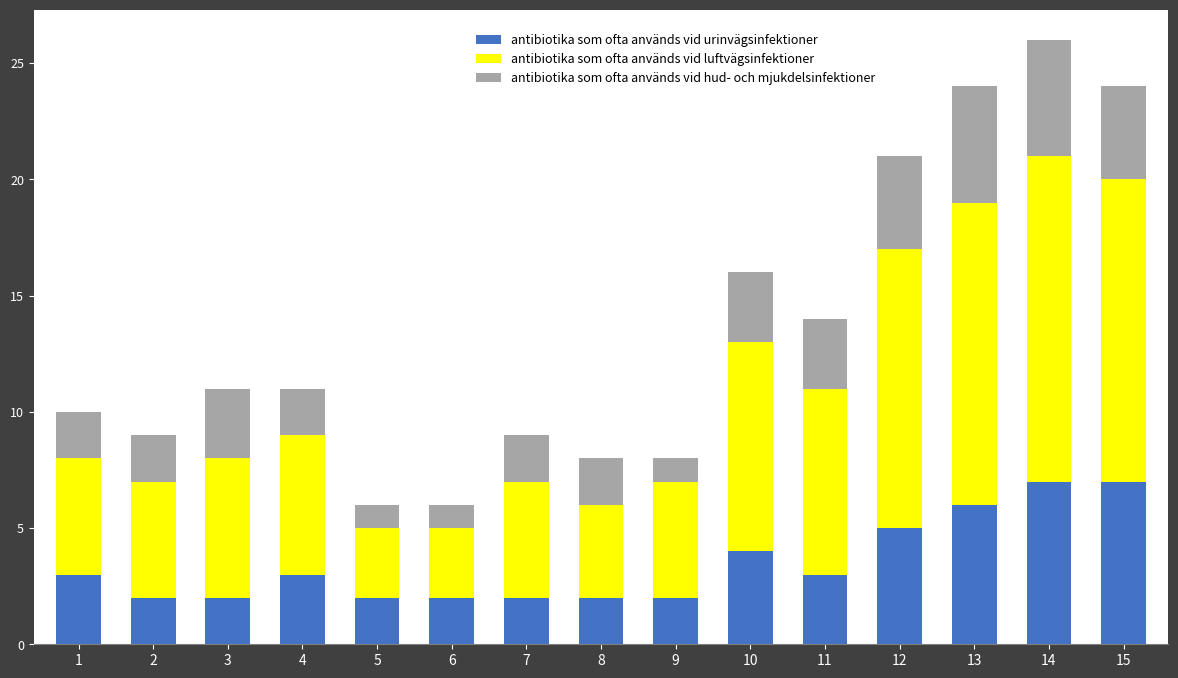

How many bars are there in total?

15